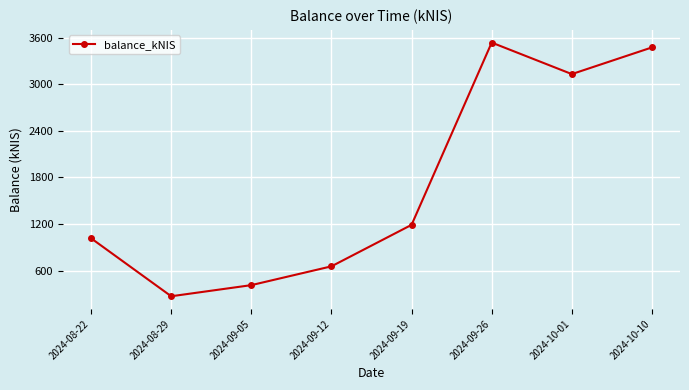

How many series are shown in this chart?

1